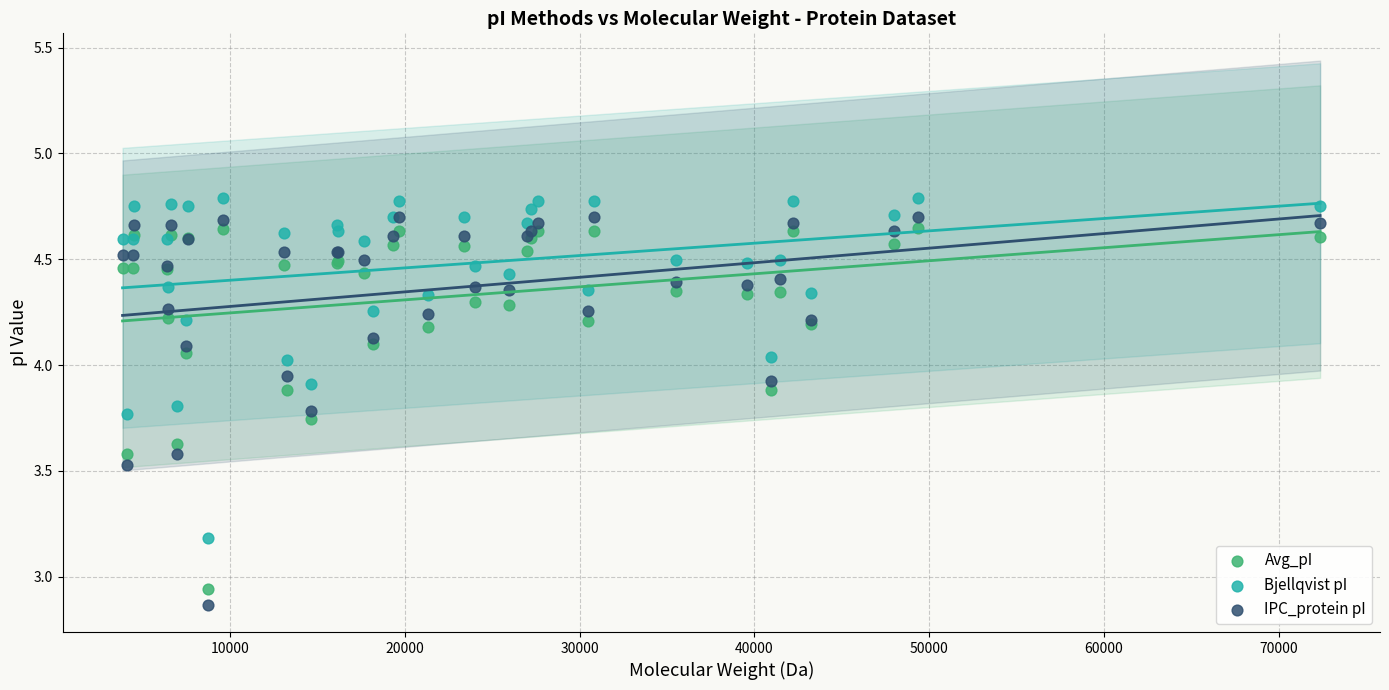

In the Bjellqvist pI series, what Y value is closest to 3?

3.2